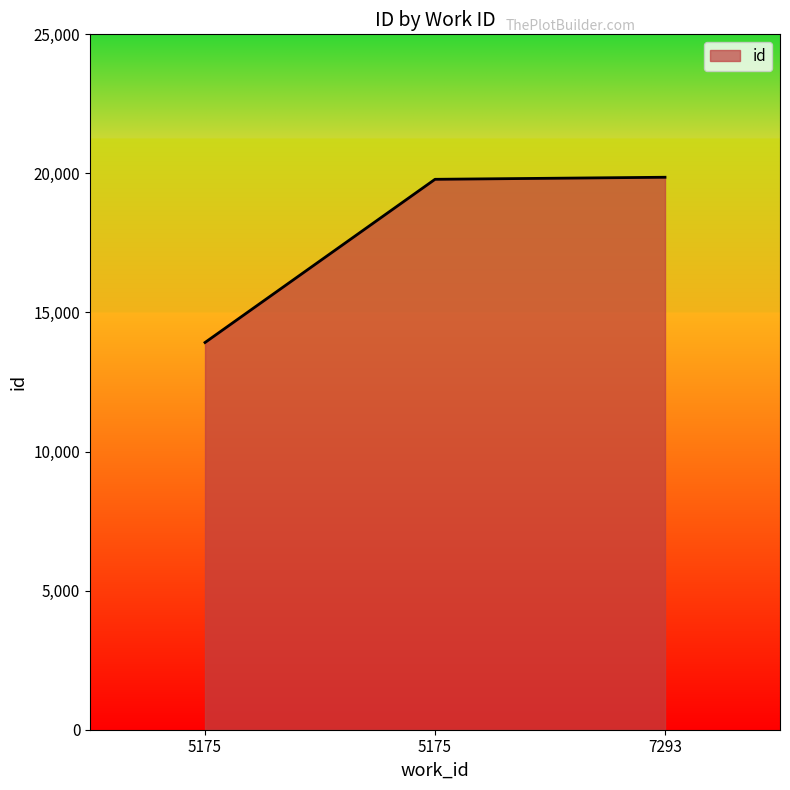

What is the sum of the values at 5175 and 5175?

33709